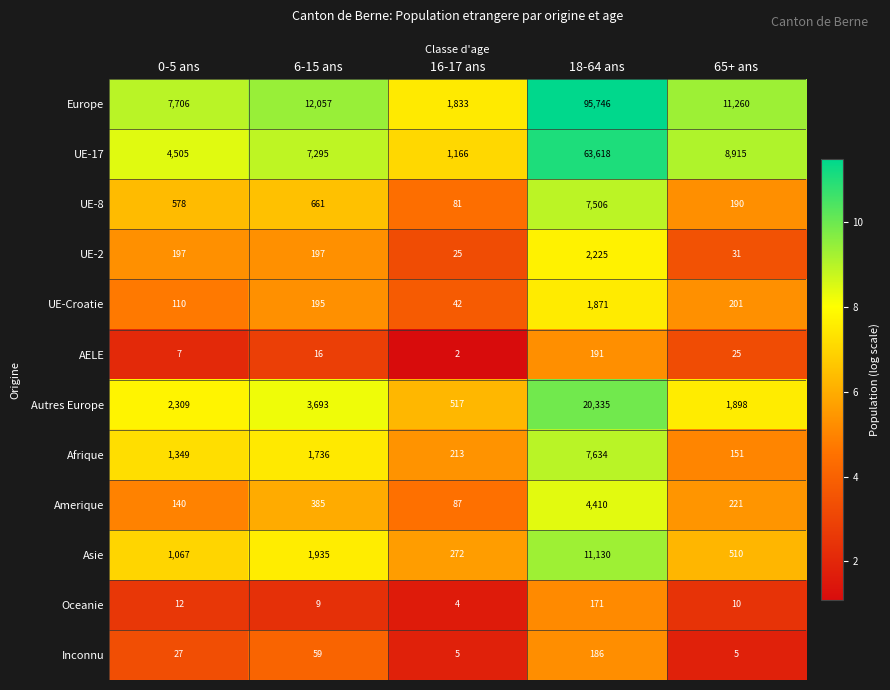

The Asie series shows 11130 at 18-64 ans. True or false?

True